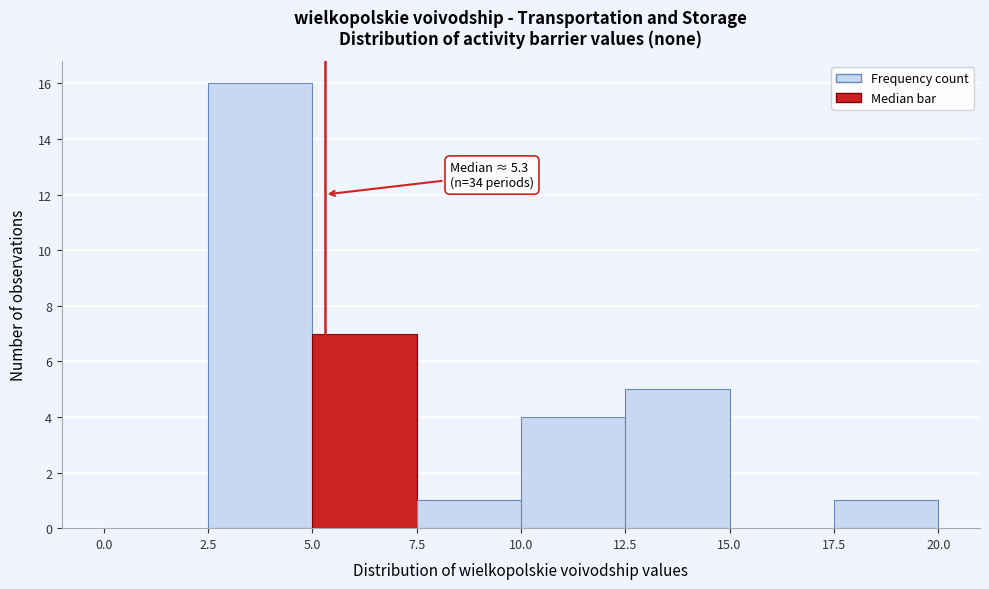

Which range on the x-axis has the tallest bar?

2.5 to 5.0